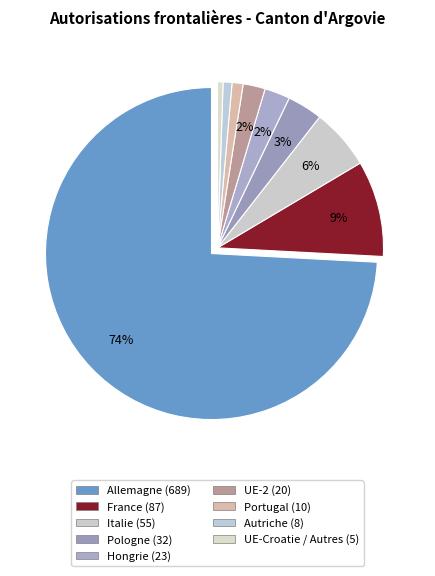

How many segments does this pie chart have?

9